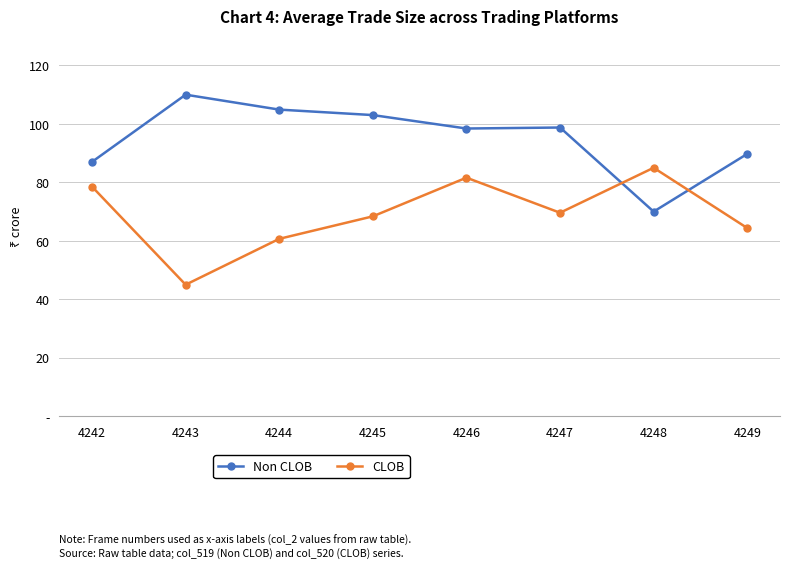

What is the approximate value of CLOB at 4242?

78.5